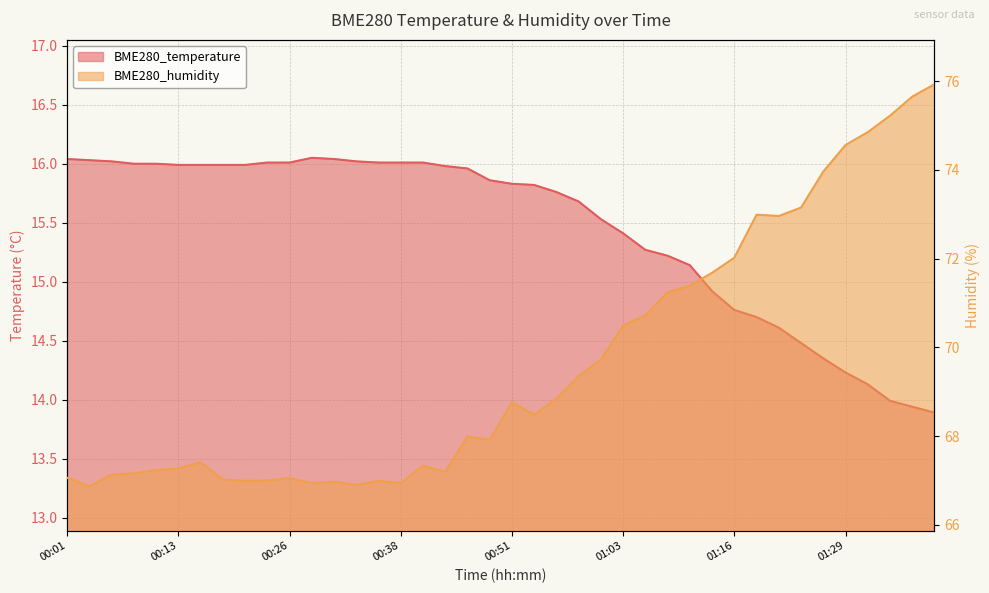

Reading right to left, transcribe all the data shown in this chart.

BME280_temperature: 01:39=13.9	01:36=13.9	01:34=14.0	01:31=14.1	01:29=14.2	01:26=14.3	01:23=14.5	01:21=14.6	01:18=14.7	01:16=14.8	01:13=14.9	01:11=15.1	01:08=15.2	01:06=15.3	01:03=15.4	01:01=15.5	00:58=15.7	00:56=15.8	00:53=15.8	00:51=15.8	00:48=15.9	00:46=16.0	00:43=16.0	00:41=16.0	00:38=16.0	00:36=16.0	00:33=16.0	00:31=16.0	00:28=16.1	00:26=16.0	00:23=16.0	00:21=16.0	00:18=16.0	00:16=16.0	00:13=16.0	00:11=16.0	00:08=16.0	00:06=16.0	00:04=16.0	00:01=16.0
BME280_humidity: 01:39=75.9	01:36=75.7	01:34=75.2	01:31=74.8	01:29=74.6	01:26=74.0	01:23=73.2	01:21=73.0	01:18=73.0	01:16=72.0	01:13=71.7	01:11=71.4	01:08=71.2	01:06=70.7	01:03=70.5	01:01=69.7	00:58=69.3	00:56=68.8	00:53=68.5	00:51=68.8	00:48=67.9	00:46=68.0	00:43=67.2	00:41=67.3	00:38=66.9	00:36=67.0	00:33=66.9	00:31=67.0	00:28=66.9	00:26=67.0	00:23=67.0	00:21=67.0	00:18=67.0	00:16=67.4	00:13=67.3	00:11=67.2	00:08=67.2	00:06=67.1	00:04=66.9	00:01=67.1